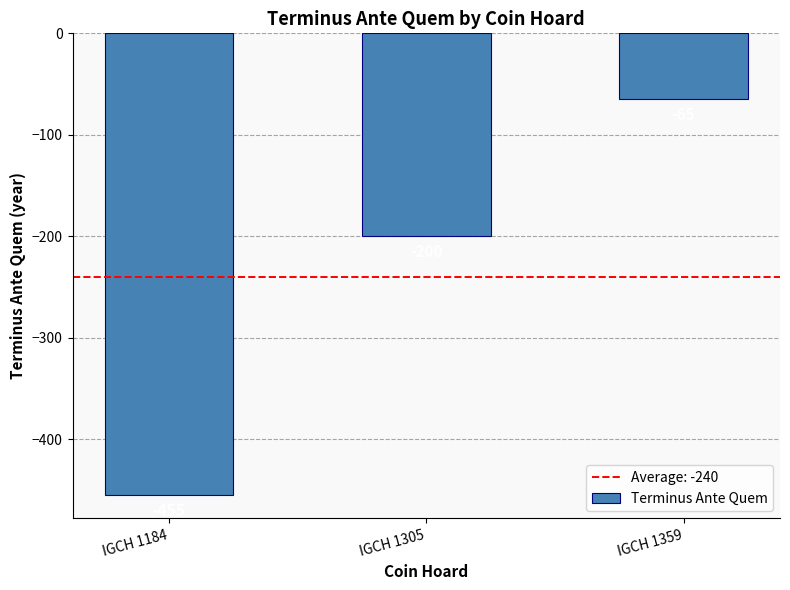

List the labels in order of value, largest first.

IGCH 1359, IGCH 1305, IGCH 1184